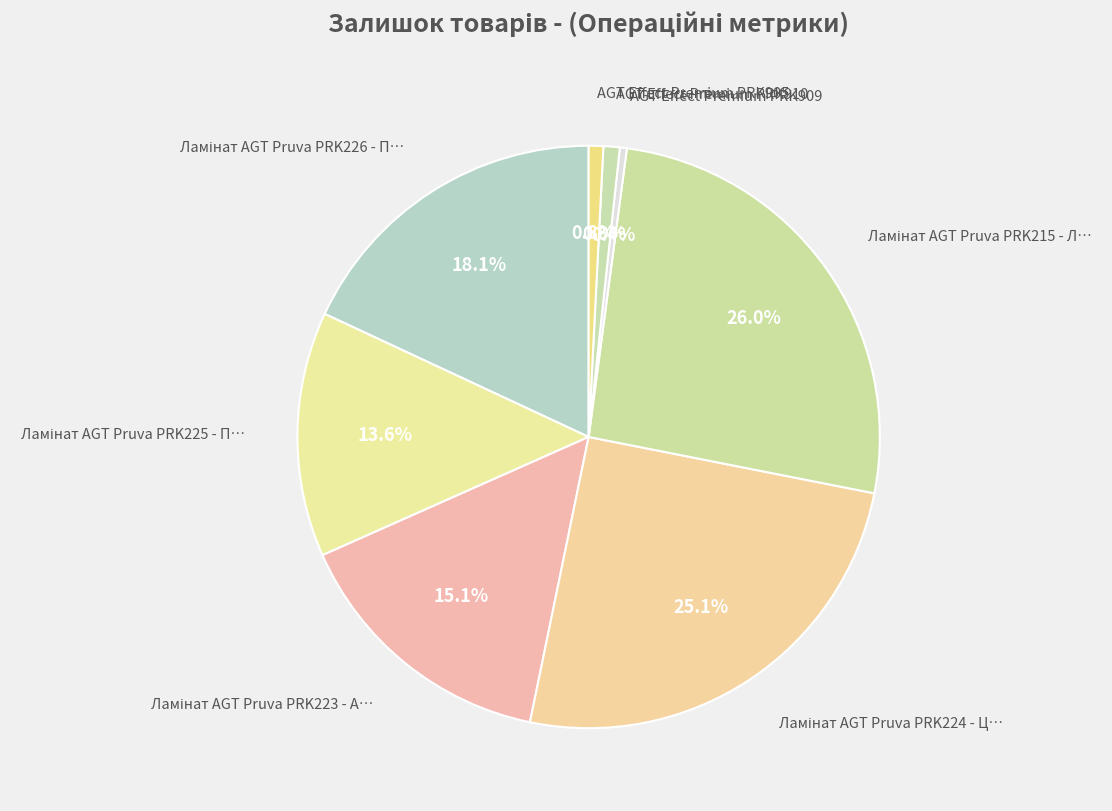

To the nearest percent, what is the average slice percentage?

12%